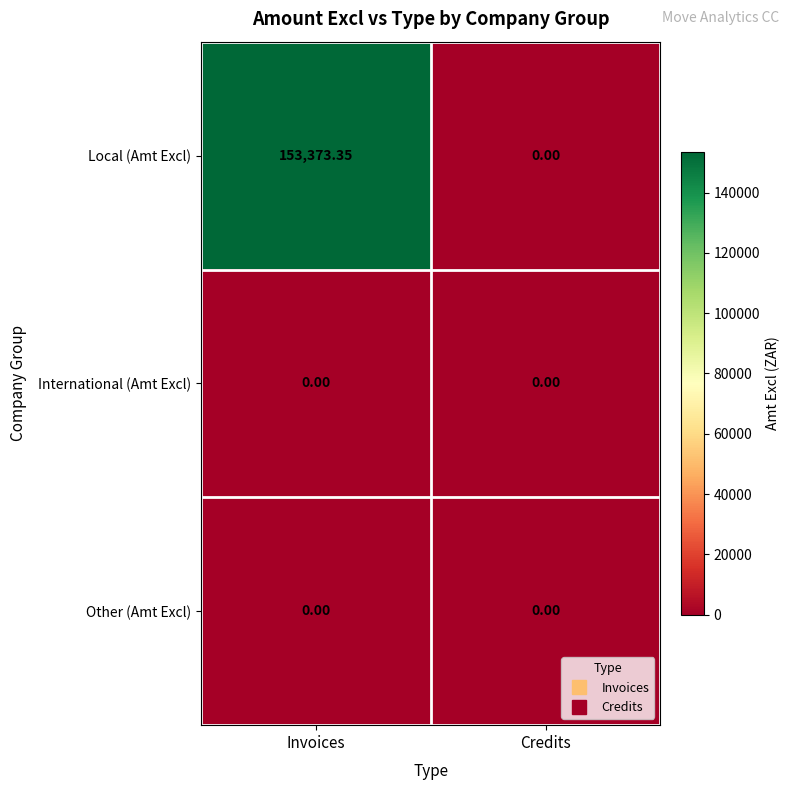

Rank the categories by Local (Amt Excl) value from highest to lowest.

Invoices, Credits